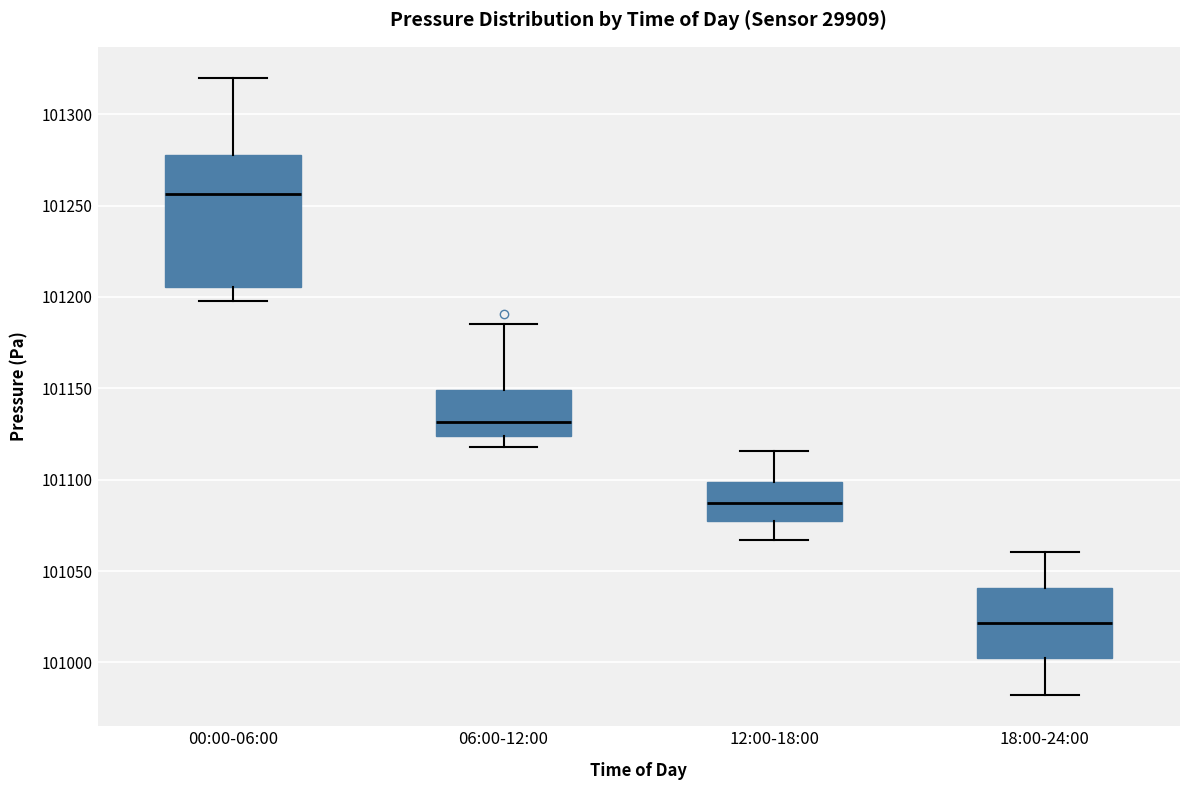

Reading left to right, read every box against the y-axis: the position of its median line, the range the box covers, and the ends of its whiskers. The values are not printed on the chart, so give them approximately, as read against the axis.

00:00-06:00: median 101255, box 101205 to 101275, whiskers 101200 to 101320
06:00-12:00: median 101130, box 101125 to 101150, whiskers 101120 to 101185
12:00-18:00: median 101085, box 101075 to 101100, whiskers 101065 to 101115
18:00-24:00: median 101020, box 101000 to 101040, whiskers 100980 to 101060